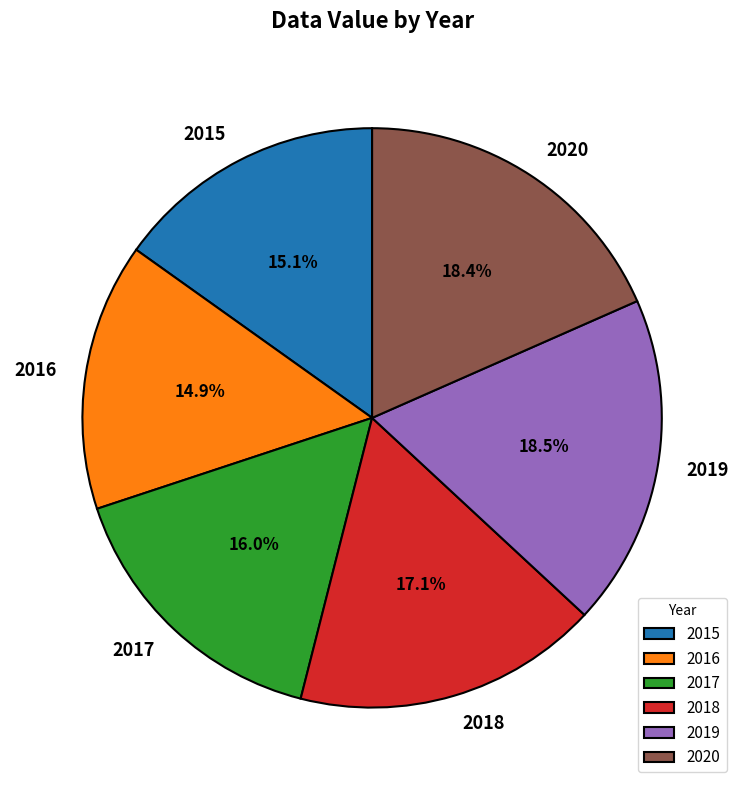

To the nearest percent, what is the combined percentage of 2018 and 2016?

32%